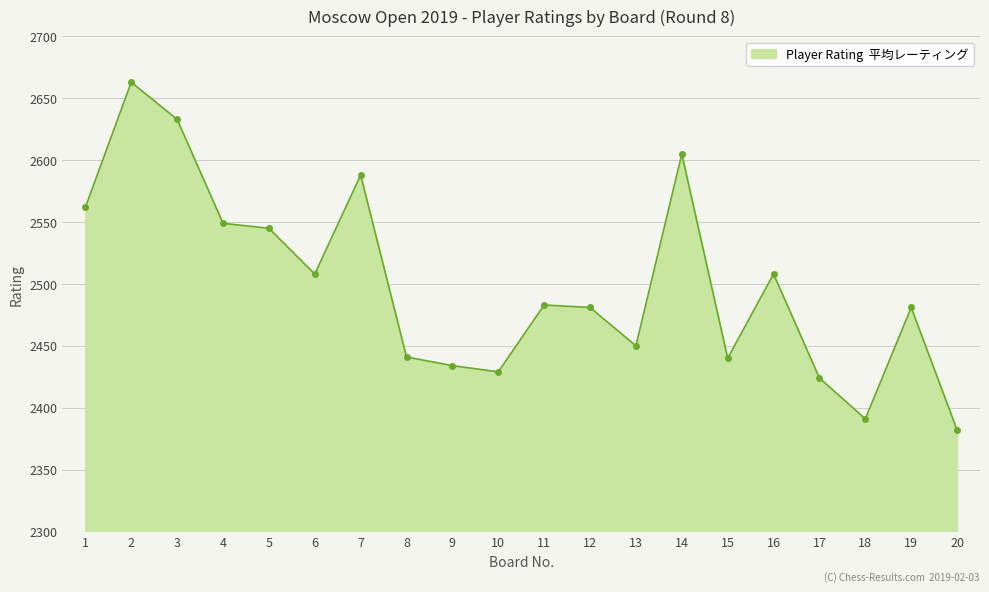

What is the maximum value shown in the chart?

2663